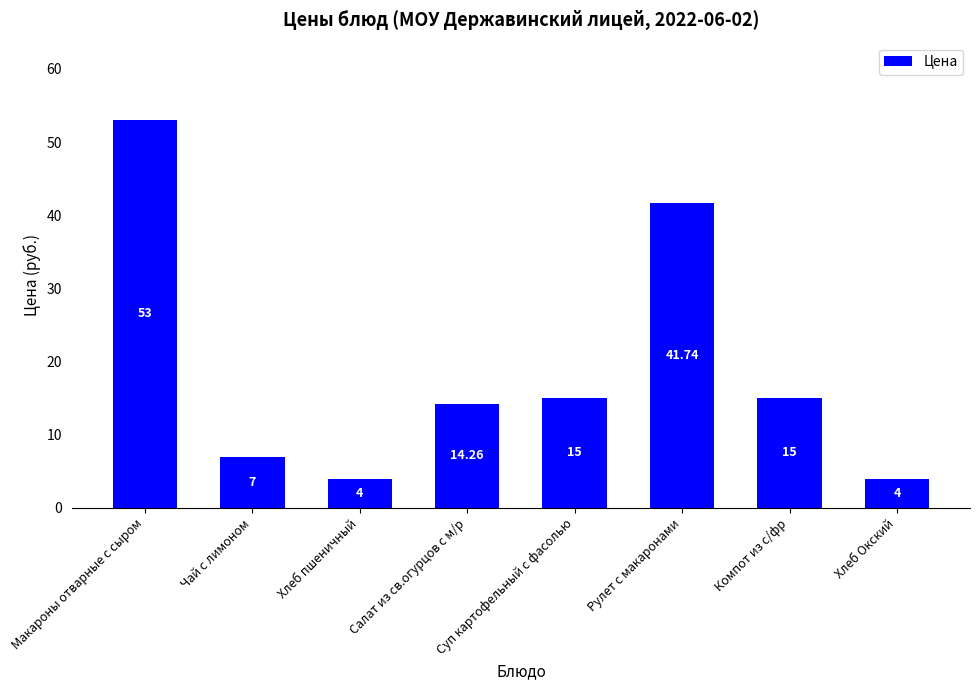

Reading right to left, list all the values displayed in this chart.

4.0	15.0	41.7	15.0	14.3	4.0	7.0	53.0